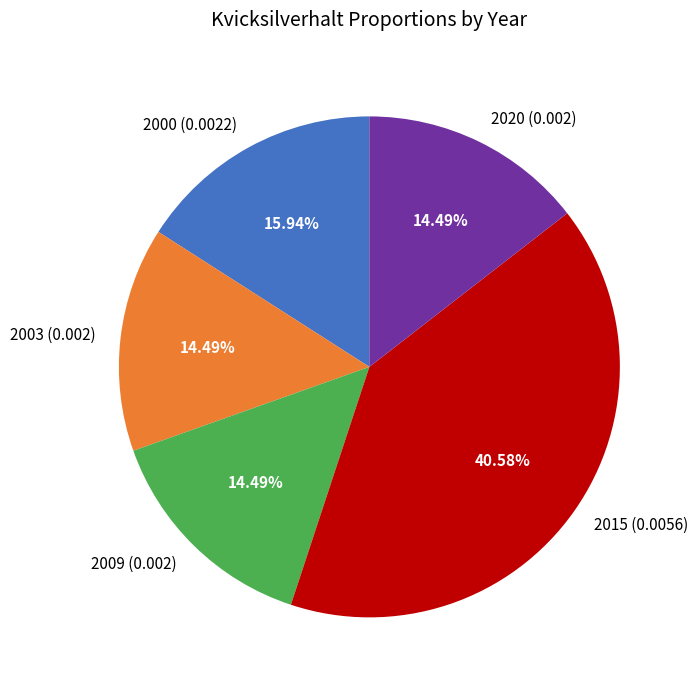

True or false: 2003 accounts for 14% of the total.

True